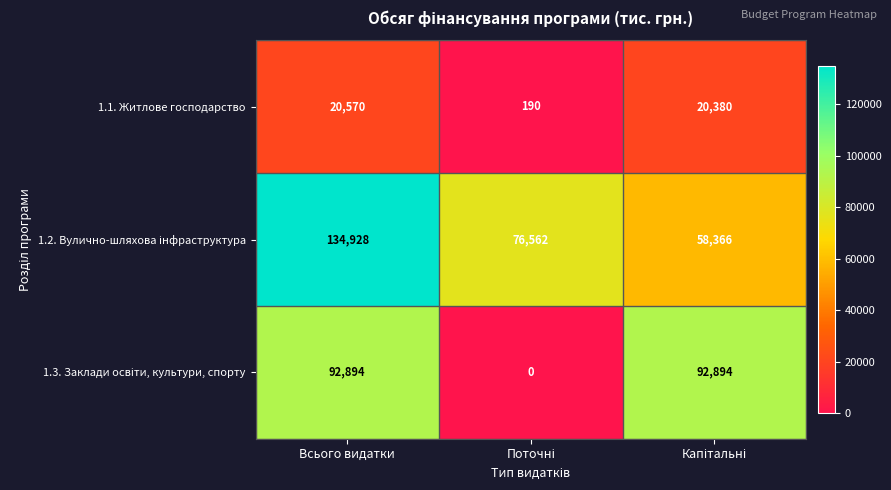

What is the difference between the maximum and minimum values in the 1.1. Житлове господарство series?

20380